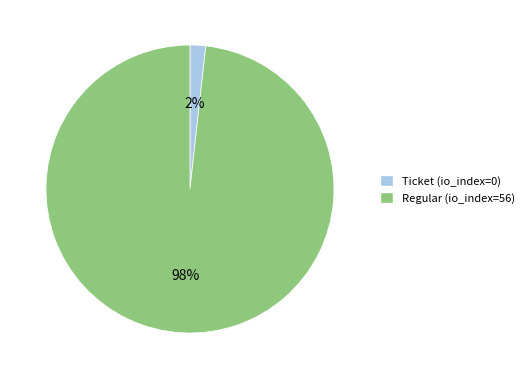

True or false: Regular (io_index=56) accounts for 91% of the total.

False